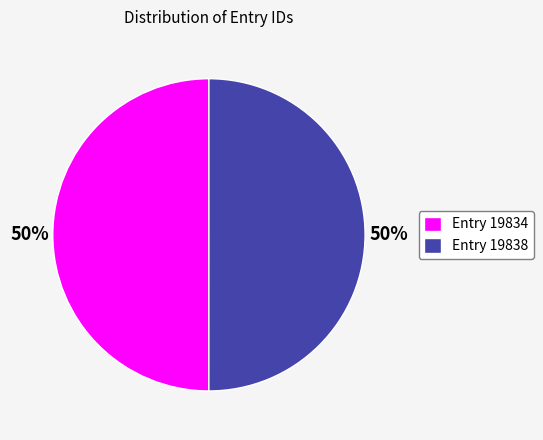

The Entry 19834 slice represents 50% of the pie. True or false?

True